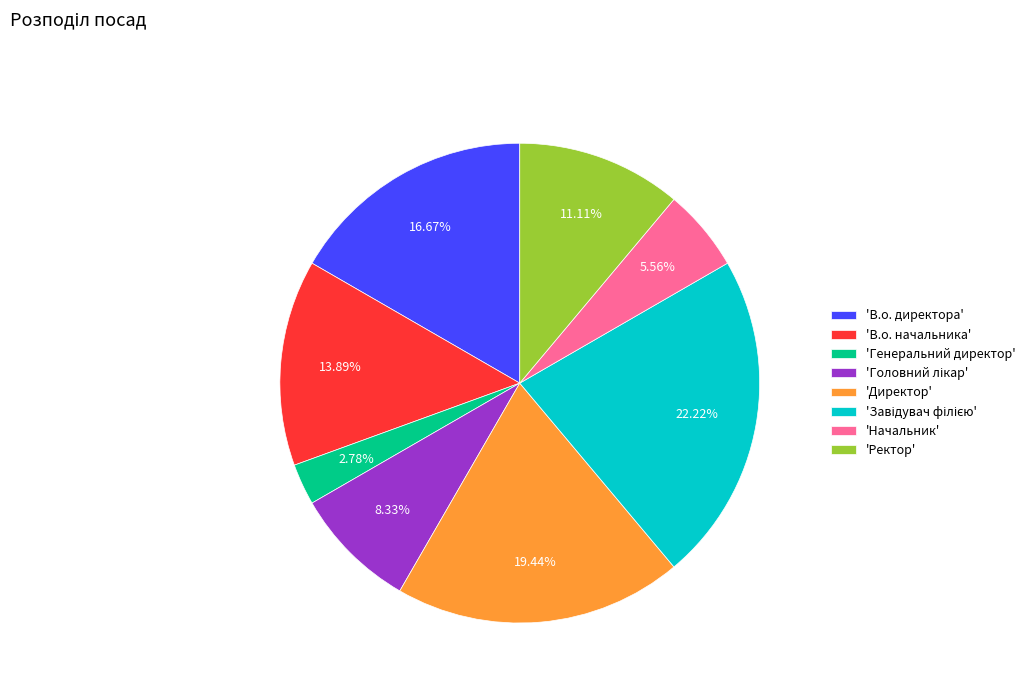

Does any single category account for the majority?

No